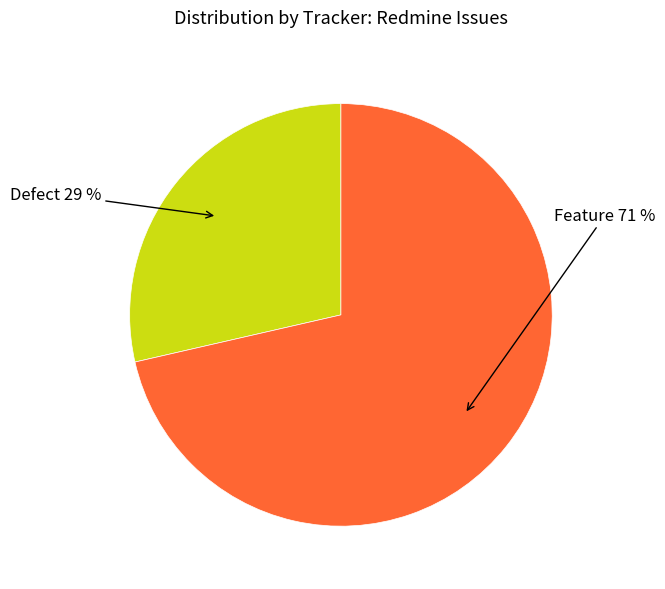

To the nearest percent, what is the average slice percentage?

50%